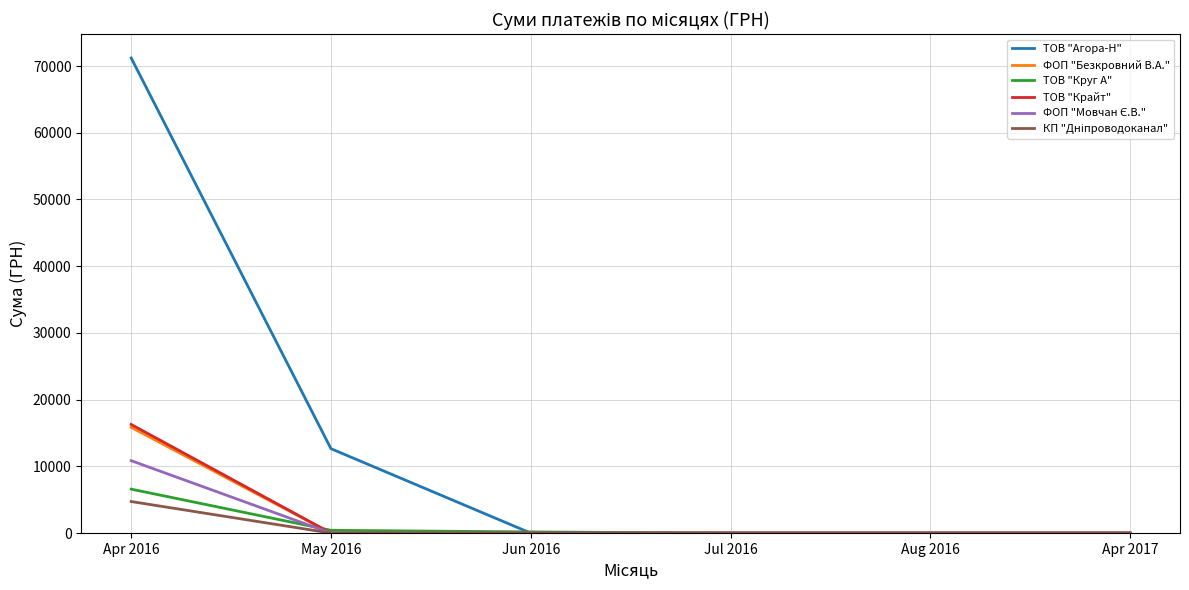

What position from the left is May 2016?

2